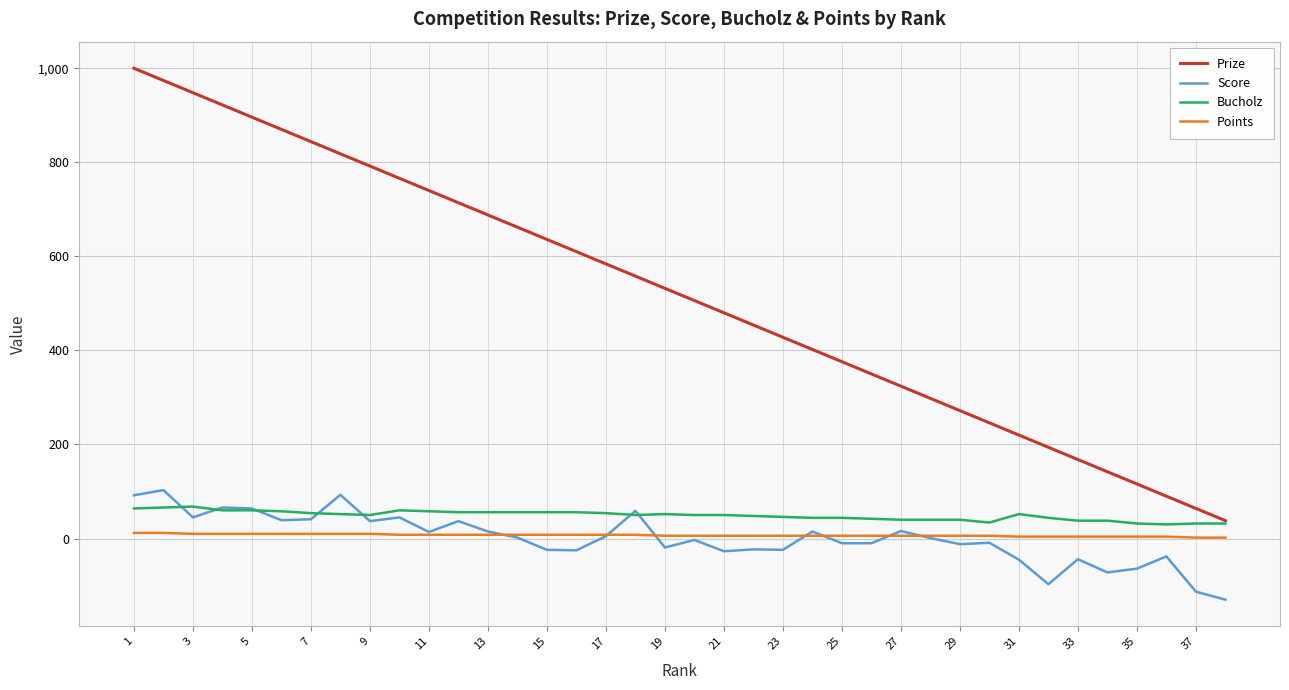

Which series has the largest range (max minus min)?

Prize